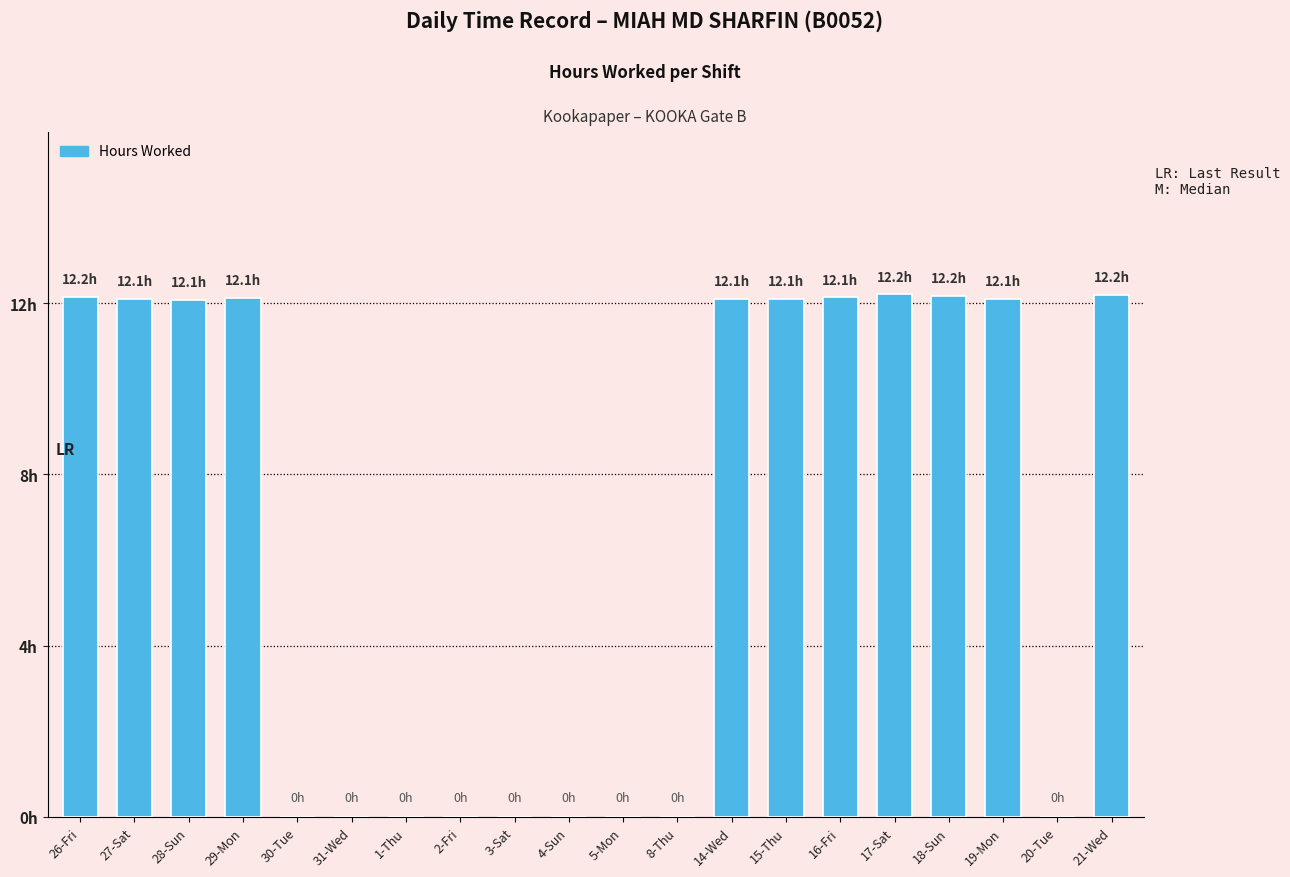

What is the difference between the values at 1-Thu and 27-Sat?

12.1